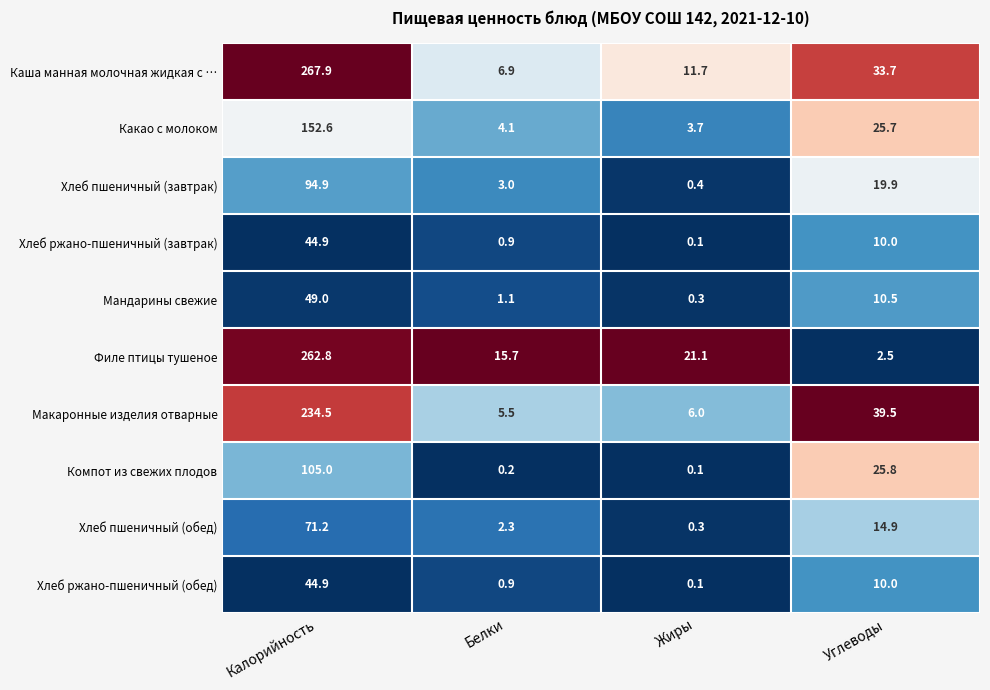

What is the sum of all Какао с молоком values?

186.1